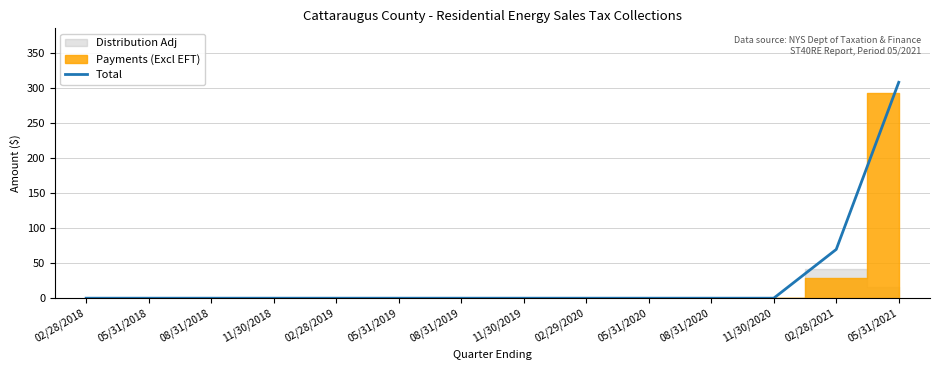

How many lines are shown in the chart?

1